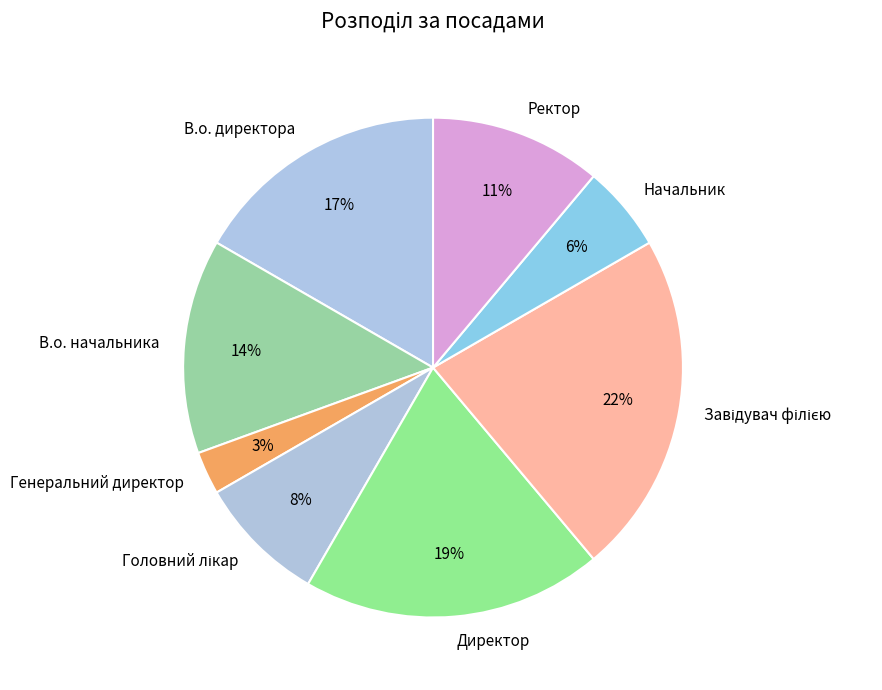

True or false: Генеральний директор accounts for 12% of the total.

False